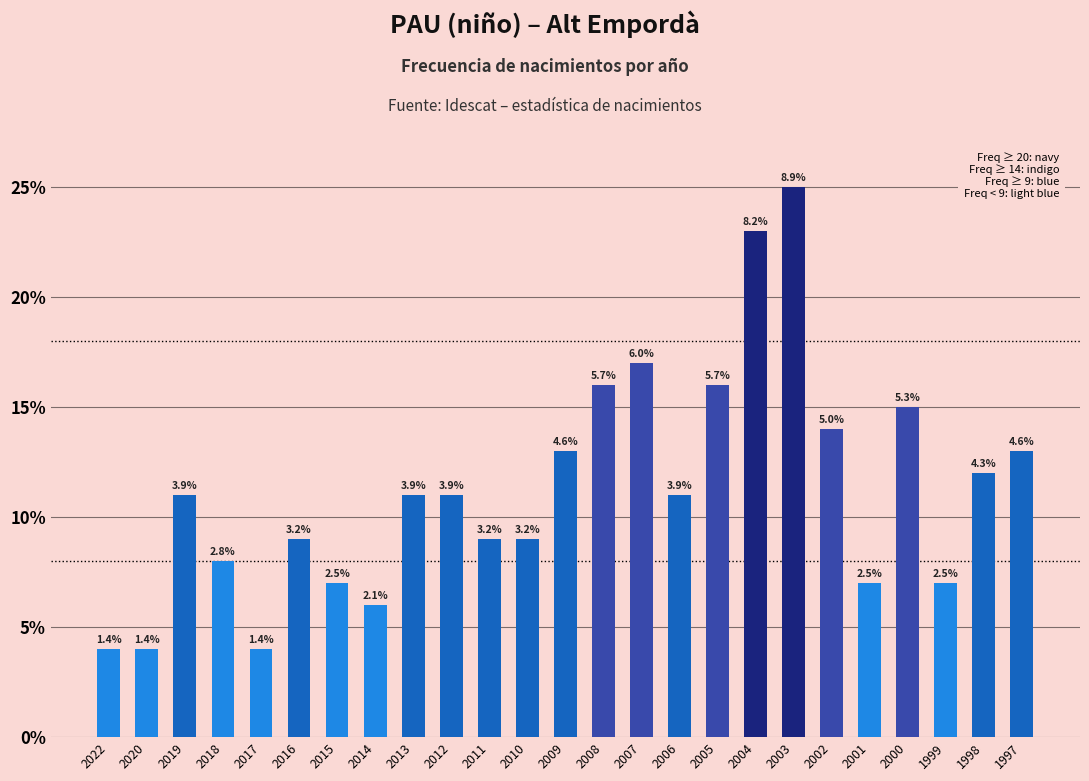

How many bars are there in total?

25